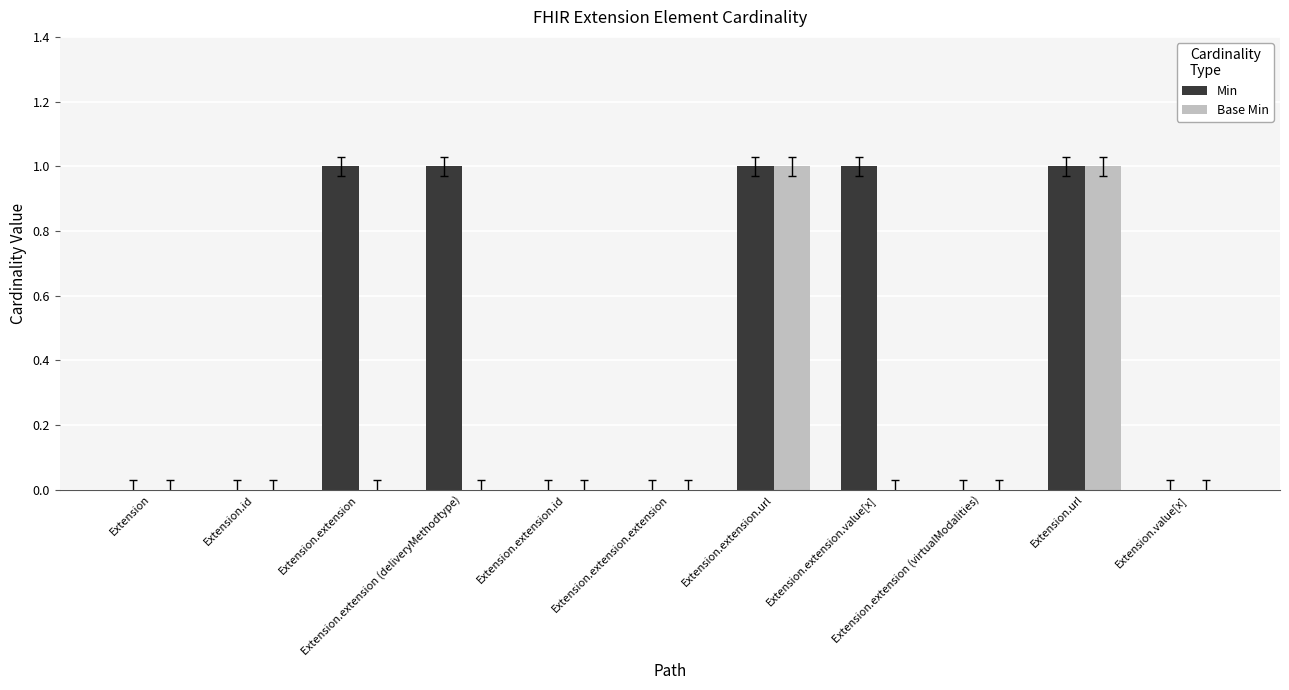

Reading left to right, what are all the values shown in this chart?

Min: Extension=0	Extension.id=0	Extension.extension=1	Extension.extension (deliveryMethodtype)=1	Extension.extension.id=0	Extension.extension.extension=0	Extension.extension.url=1	Extension.extension.value[x]=1	Extension.extension (virtualModalities)=0	Extension.url=1	Extension.value[x]=0
Base Min: Extension=0	Extension.id=0	Extension.extension=0	Extension.extension (deliveryMethodtype)=0	Extension.extension.id=0	Extension.extension.extension=0	Extension.extension.url=1	Extension.extension.value[x]=0	Extension.extension (virtualModalities)=0	Extension.url=1	Extension.value[x]=0